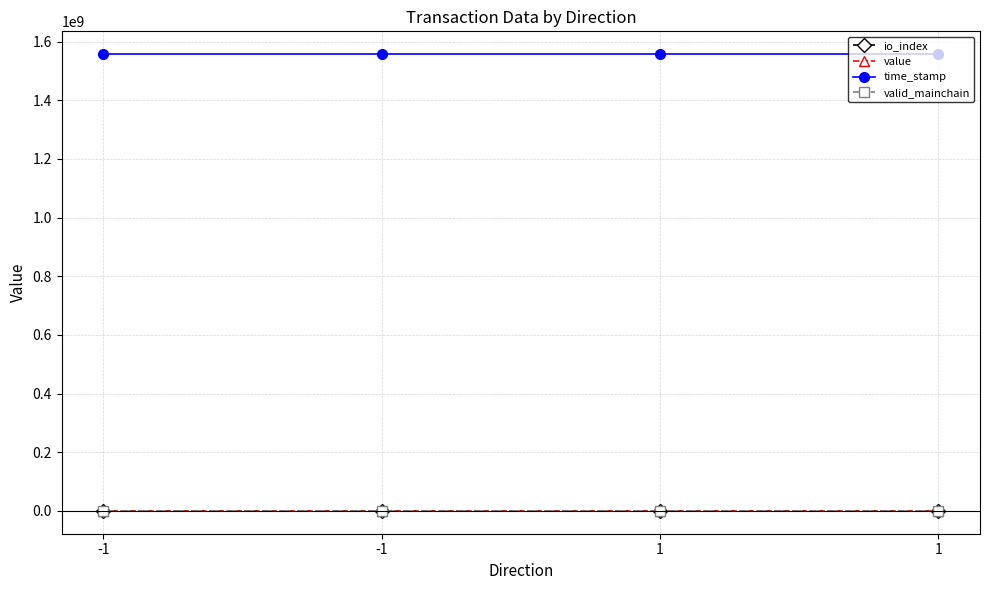

List the labels in order of valid_mainchain value, largest first.

-1, -1, 1, 1